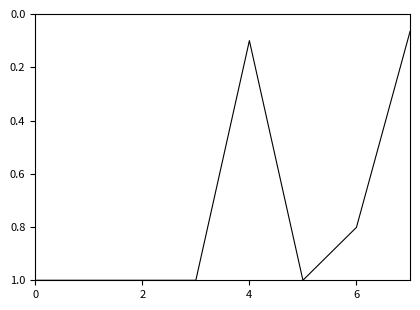

How many lines are shown in the chart?

1